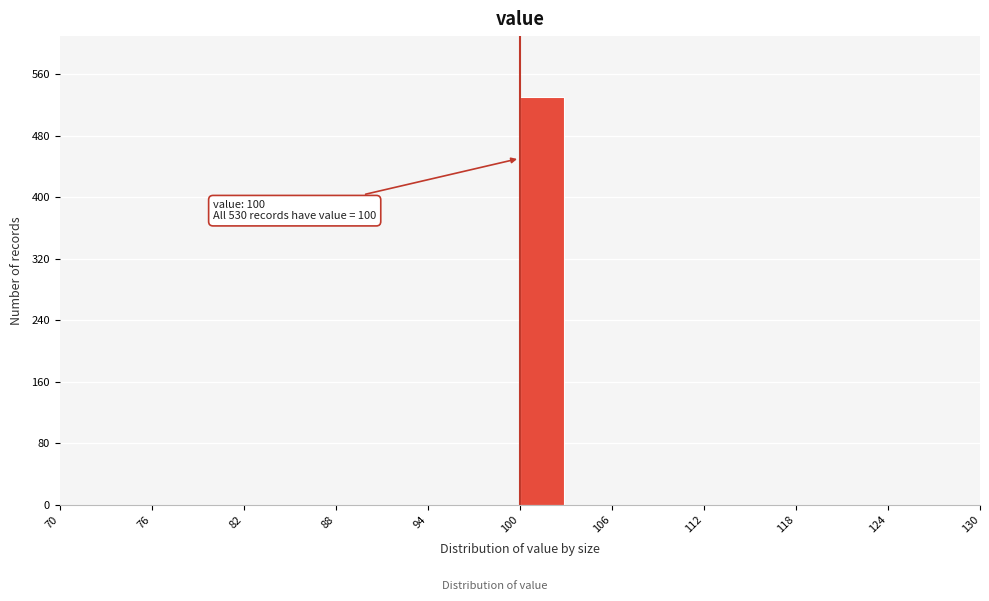

Read against the x-axis, roughly where is the centre of the tallest bar?

101